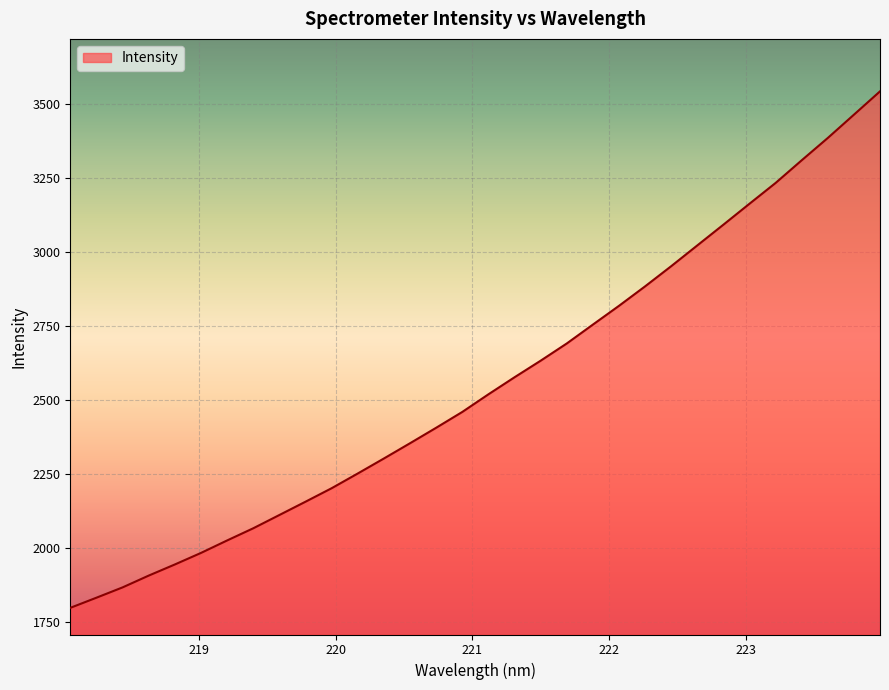

What is the difference between the maximum and minimum values?

1743.1